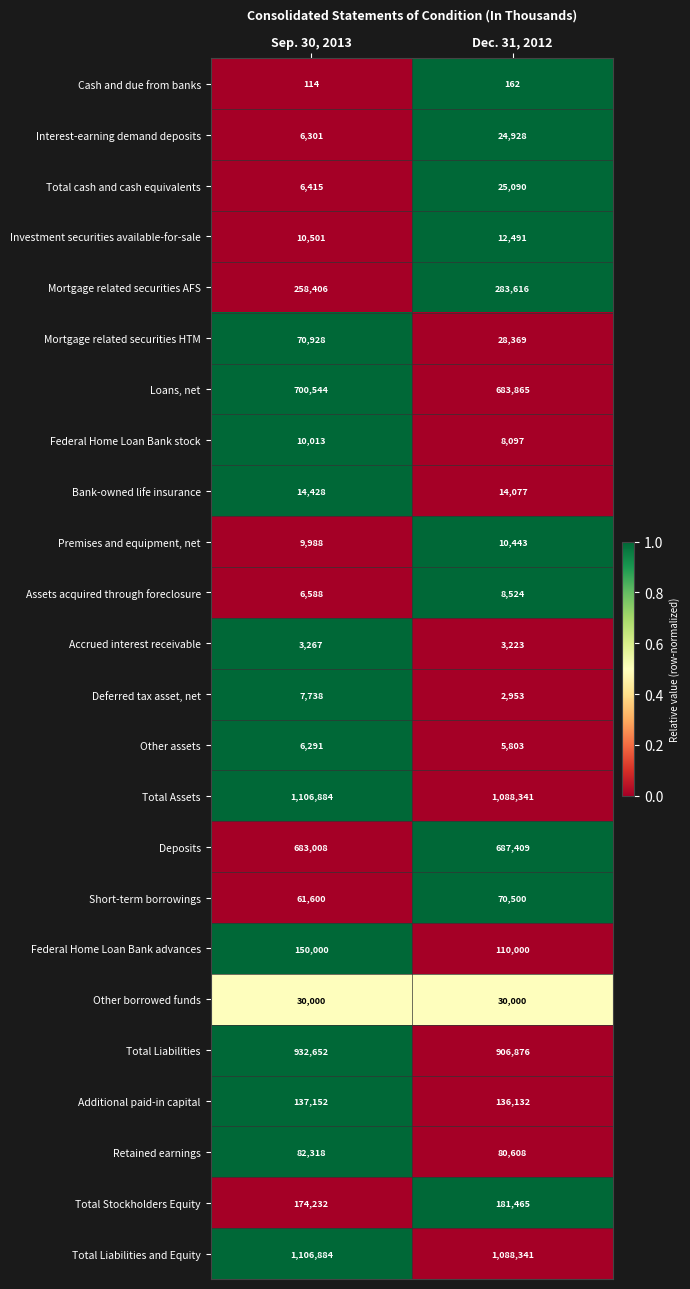

Rank the categories by Short-term borrowings value from lowest to highest.

Sep. 30, 2013, Dec. 31, 2012